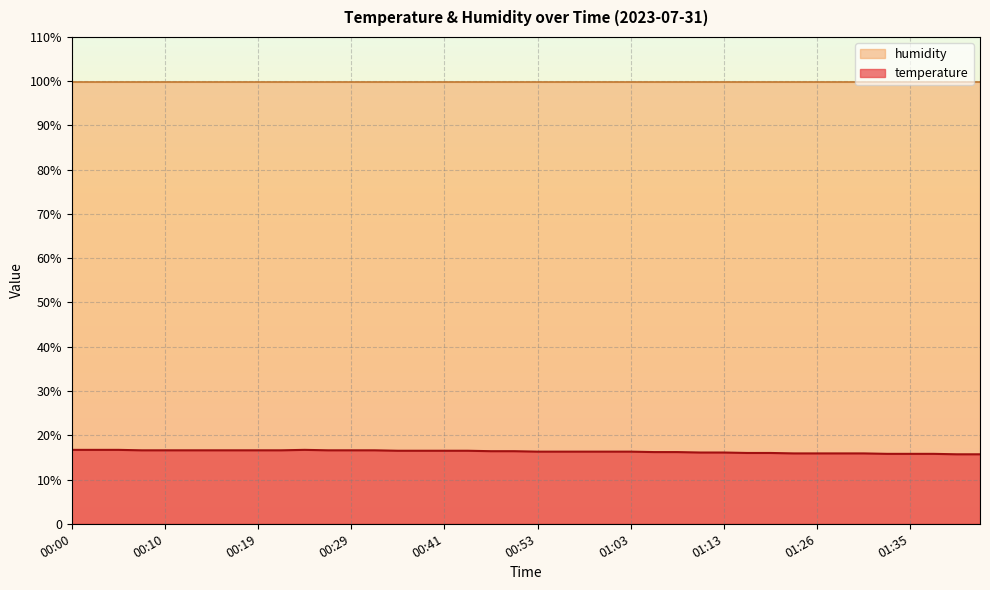

True or false: the data has more than 0 interior local peaks.

True